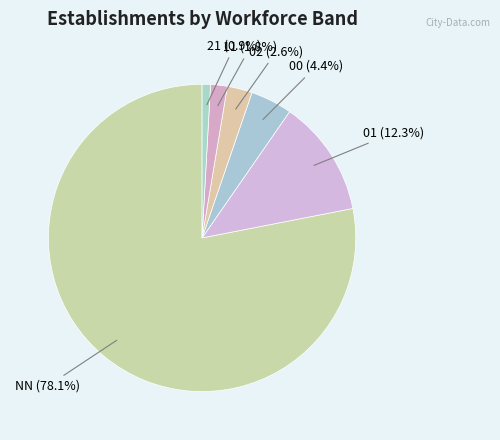

How many segments does this pie chart have?

6